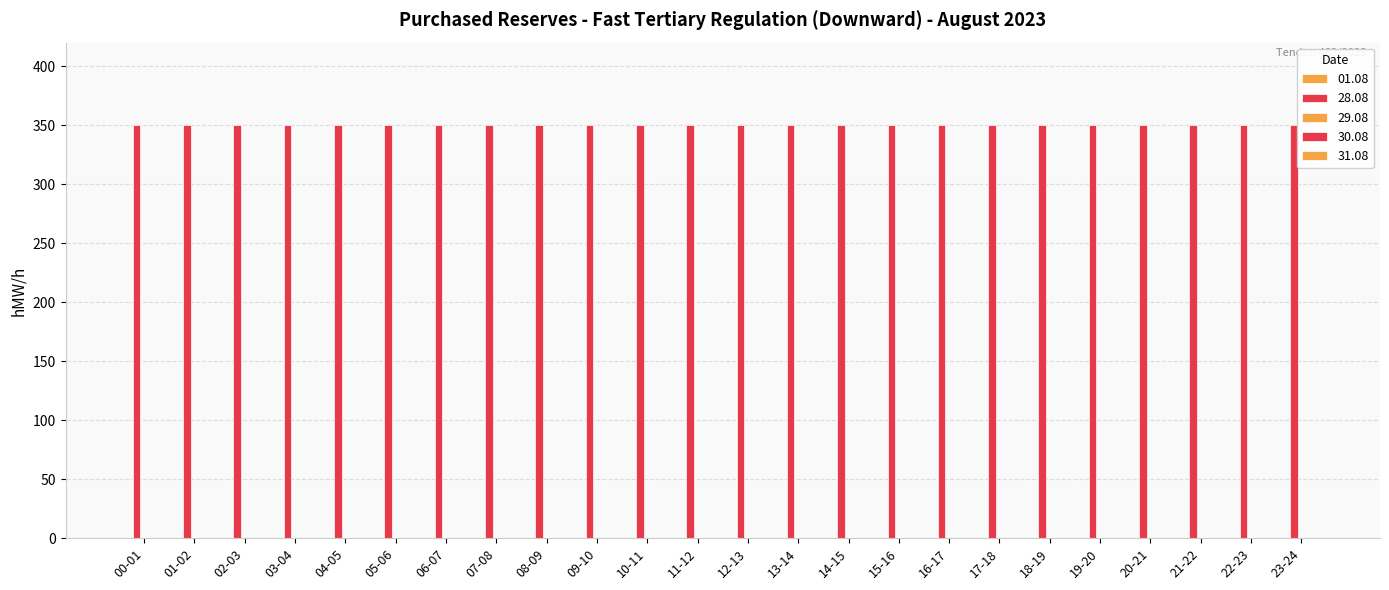

The value of 30.08 at 04-05 is 0. True or false?

True